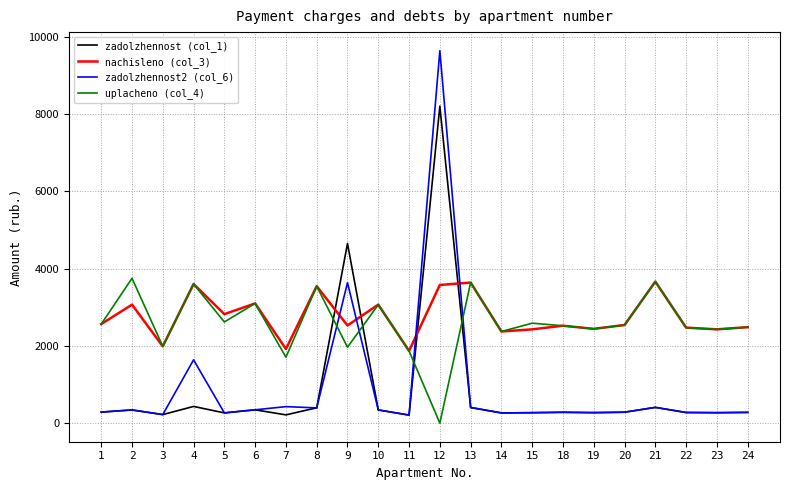

Is this an area chart (filled region under the line)?

No